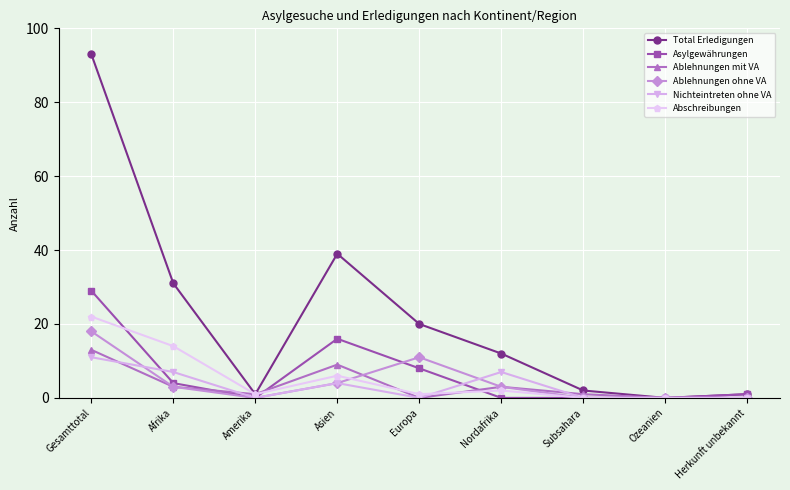

Reading left to right, transcribe all the data shown in this chart.

Total Erledigungen: Gesamttotal=93	Afrika=31	Amerika=1	Asien=39	Europa=20	Nordafrika=12	Subsahara=2	Ozeanien=0	Herkunft unbekannt=1
Asylgewährungen: Gesamttotal=29	Afrika=4	Amerika=0	Asien=16	Europa=8	Nordafrika=0	Subsahara=0	Ozeanien=0	Herkunft unbekannt=1
Ablehnungen mit VA: Gesamttotal=13	Afrika=3	Amerika=1	Asien=9	Europa=0	Nordafrika=3	Subsahara=1	Ozeanien=0	Herkunft unbekannt=0
Ablehnungen ohne VA: Gesamttotal=18	Afrika=3	Amerika=0	Asien=4	Europa=11	Nordafrika=3	Subsahara=0	Ozeanien=0	Herkunft unbekannt=0
Nichteintreten ohne VA: Gesamttotal=11	Afrika=7	Amerika=0	Asien=4	Europa=0	Nordafrika=7	Subsahara=0	Ozeanien=0	Herkunft unbekannt=0
Abschreibungen: Gesamttotal=22	Afrika=14	Amerika=1	Asien=6	Europa=1	Nordafrika=2	Subsahara=0	Ozeanien=0	Herkunft unbekannt=0